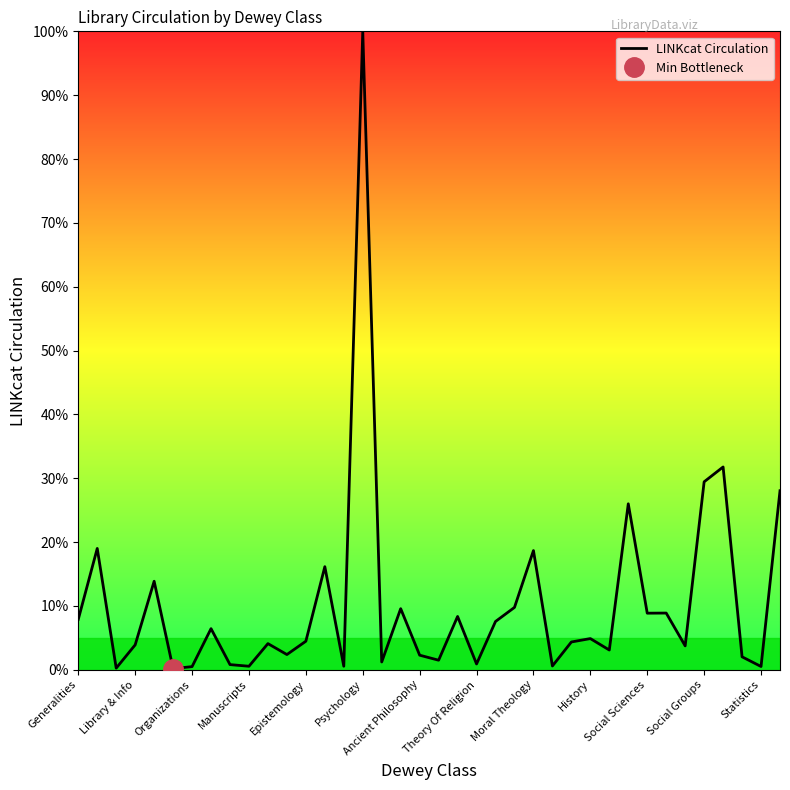

Which category has the highest value in the LINKcat Circulation series?

Psychology